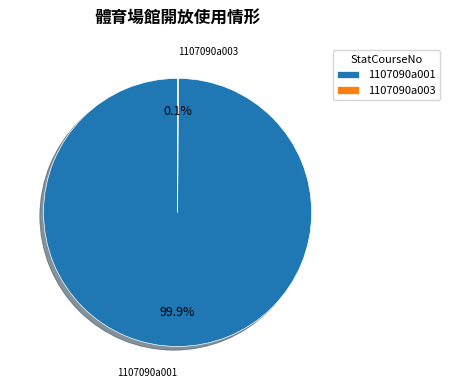

What is the largest slice in the pie chart?

1107090a001